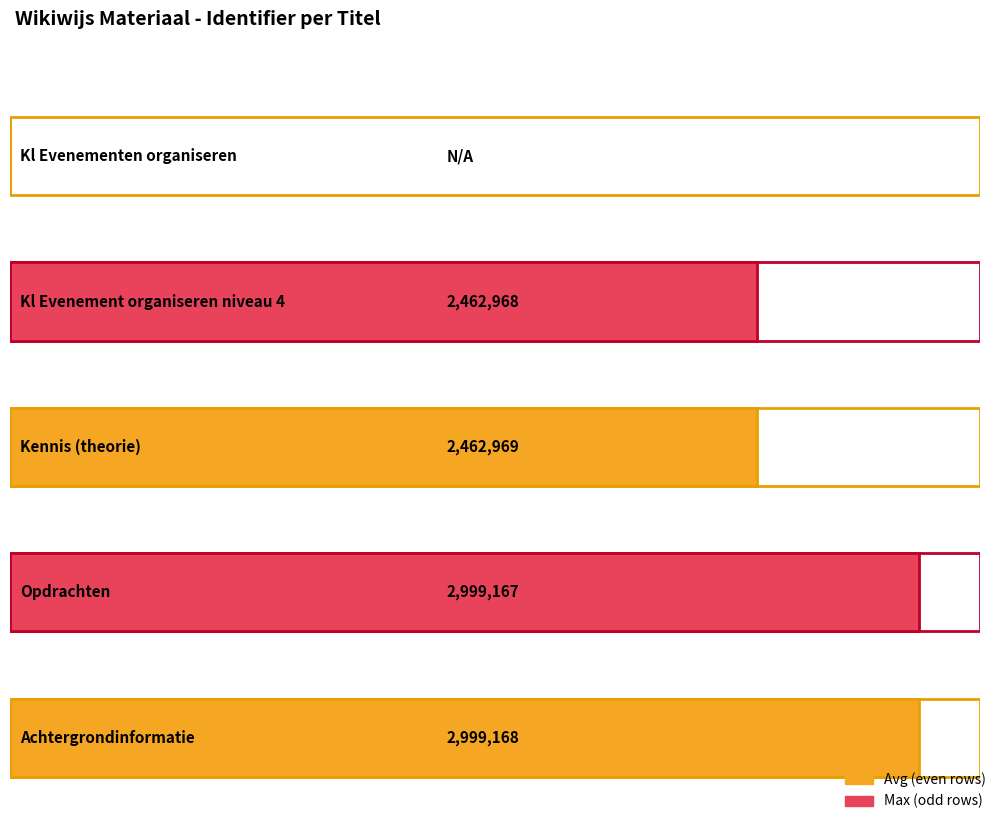

What is the sum of the values at Opdrachten and Kl Evenementen organiseren?

2999167